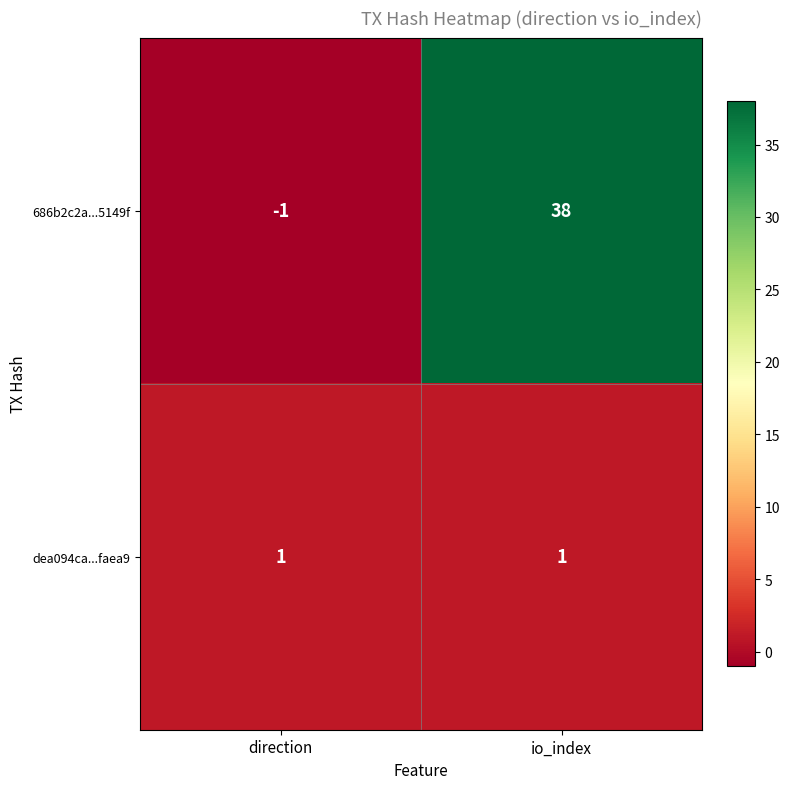

How many categories are shown in the chart?

2